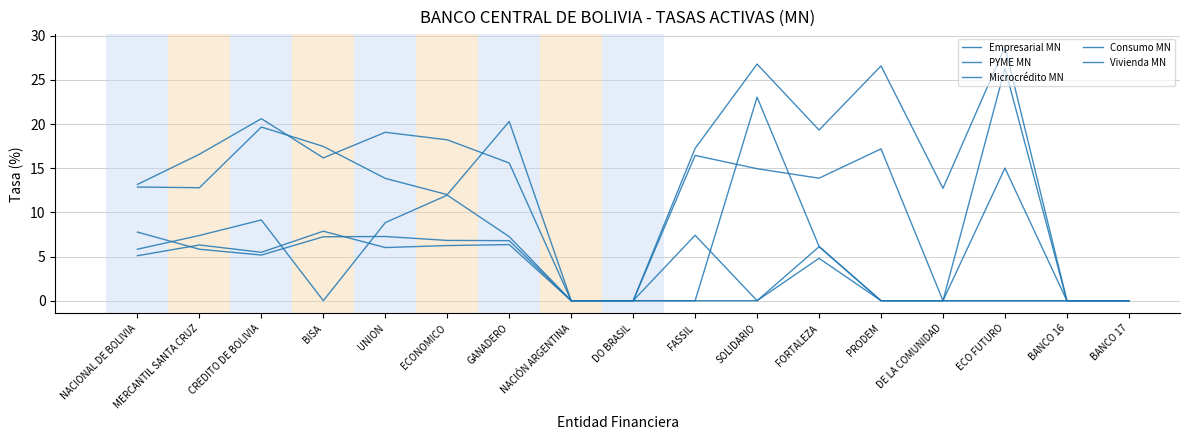

At which label is Microcrédito MN closest to 10?

ECONOMICO